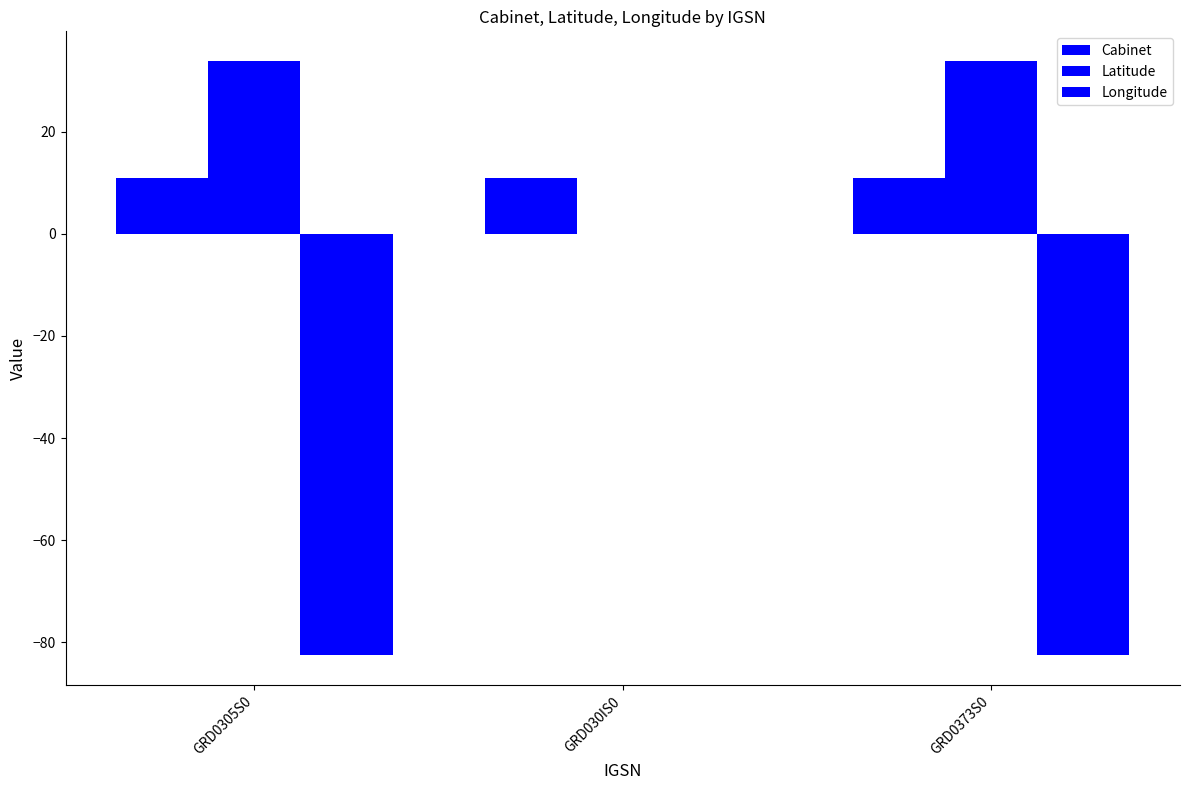

At which label does Cabinet reach its minimum?

GRD0305S0